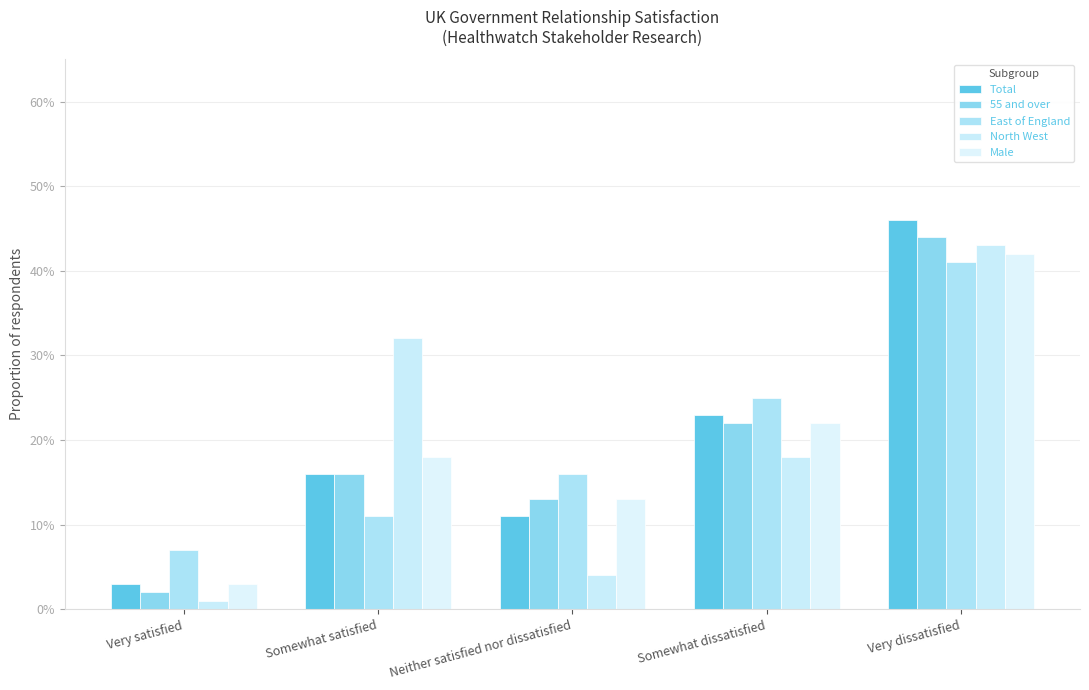

Reading left to right, list all the values displayed in this chart.

Total: 0.0	0.2	0.1	0.2	0.5
55 and over: 0.0	0.2	0.1	0.2	0.4
East of England: 0.1	0.1	0.2	0.2	0.4
North West: 0.0	0.3	0.0	0.2	0.4
Male: 0.0	0.2	0.1	0.2	0.4